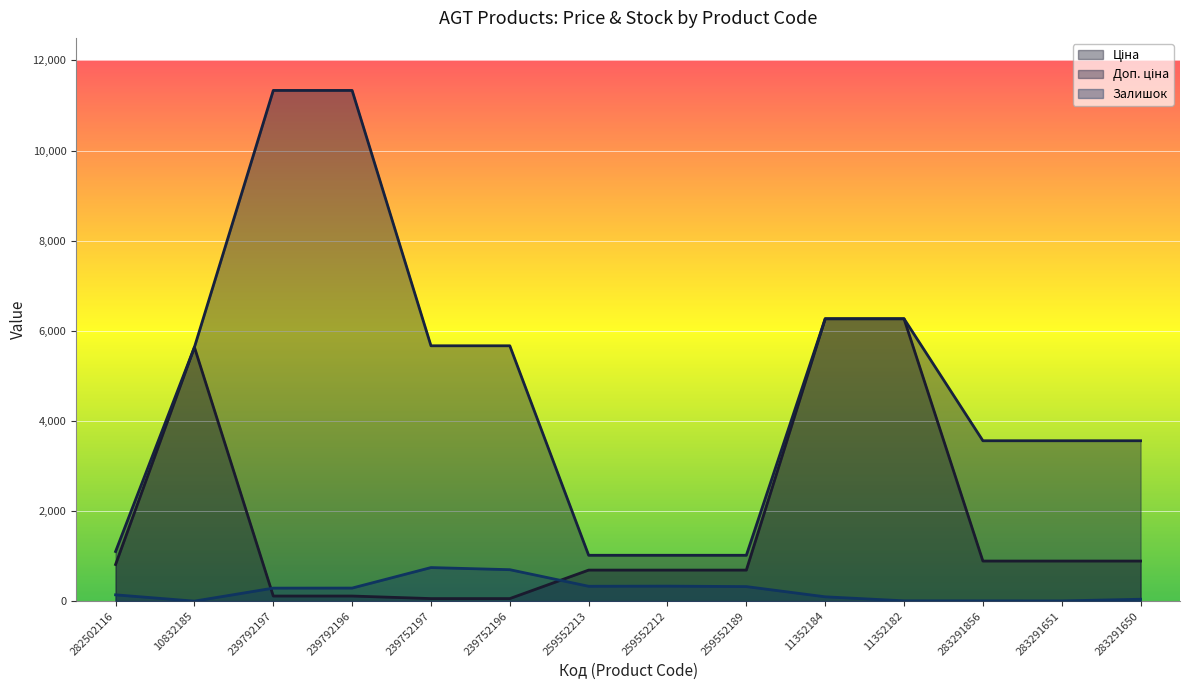

Reading left to right, extract all data points from this chart.

Ціна: 813.0	5636.0	113.3	113.3	56.7	56.7	689.1	689.1	689.1	6266.7	6266.7	889.9	889.9	889.9
Доп. ціна: 1101.8	5636.0	11334.0	11334.0	5667.0	5667.0	1017.8	1017.8	1017.8	6266.7	6266.7	3559.7	3559.7	3559.7
Залишок: 140.0	0.0	289.0	290.0	745.0	698.0	330.0	333.0	323.0	96.0	7.0	6.0	5.0	42.0